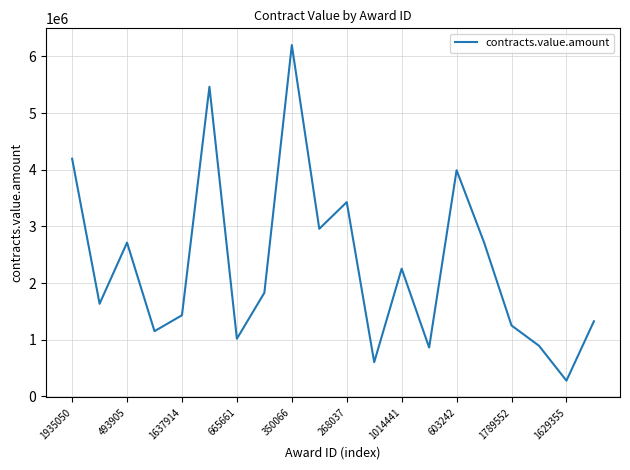

What is the greatest value displayed?

6199020.4